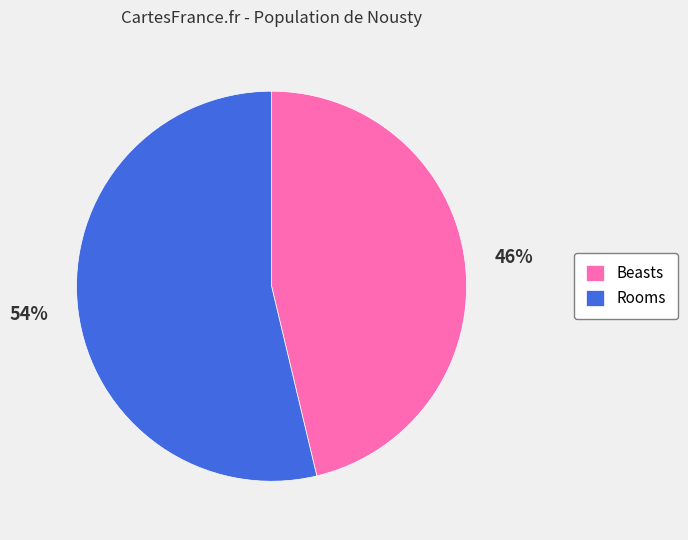

Which slice is the smallest?

Beasts